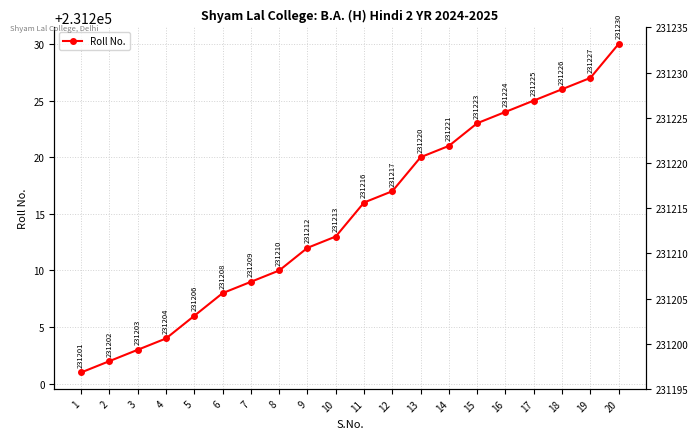

The chart shows a value of 155078 at 19. True or false?

False